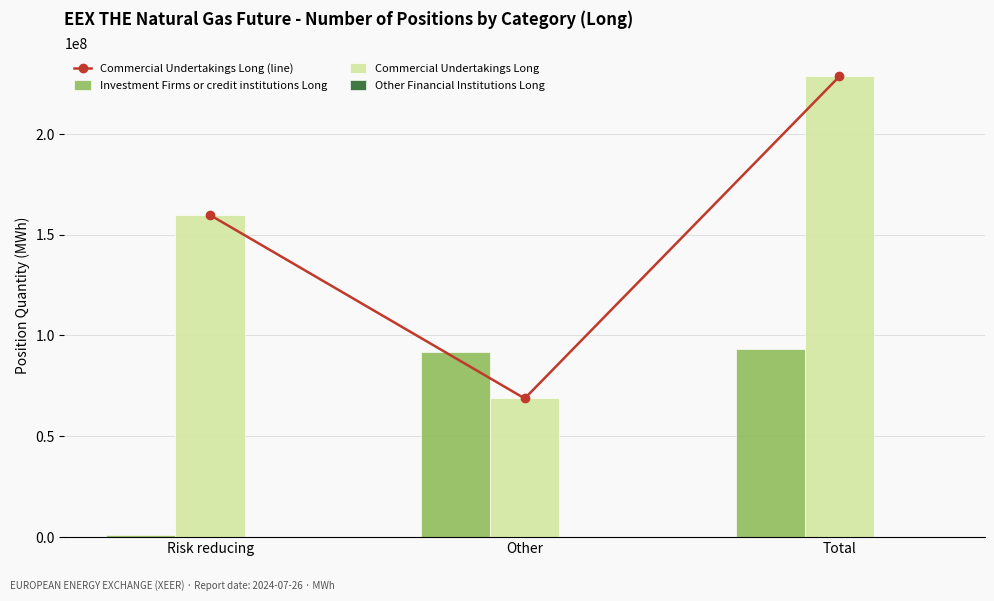

What is the label of the 1st bar from the left?

Risk reducing